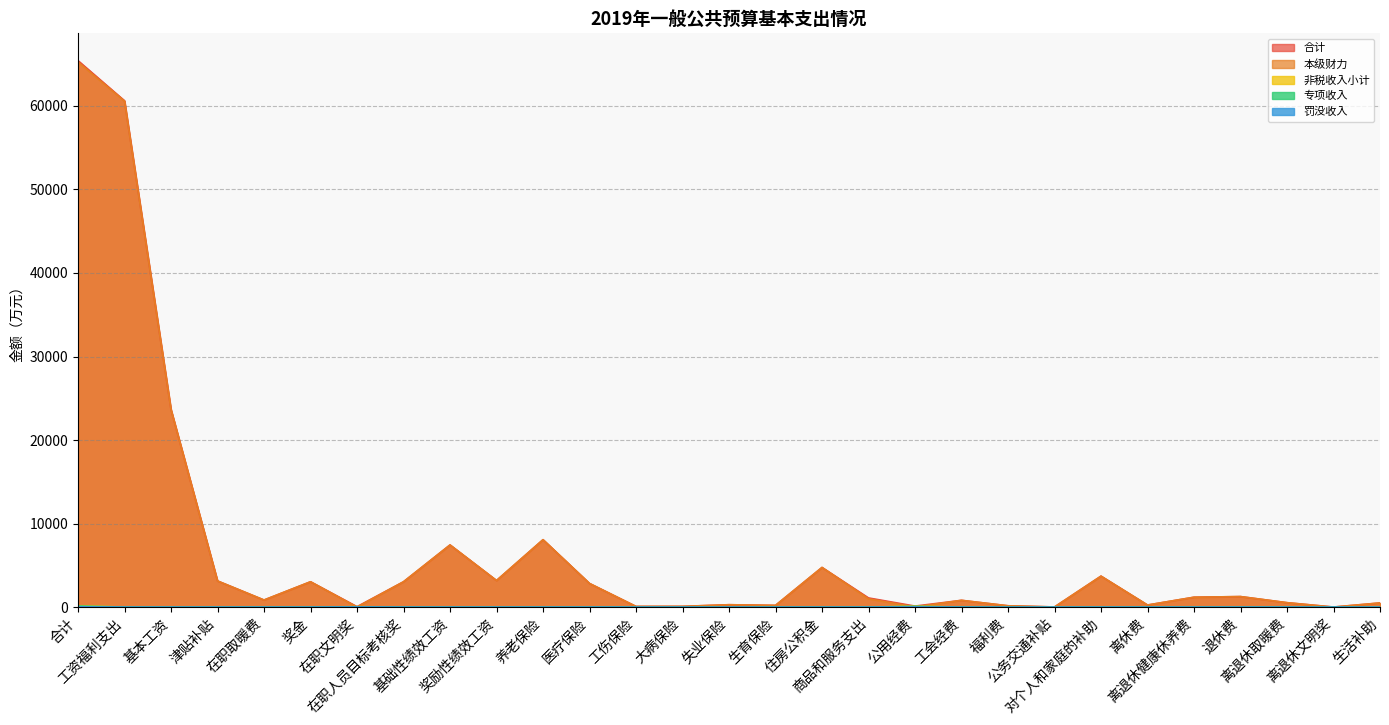

List the series in order of their peak value, lowest first.

罚没收入, 专项收入, 非税收入小计, 本级财力, 合计